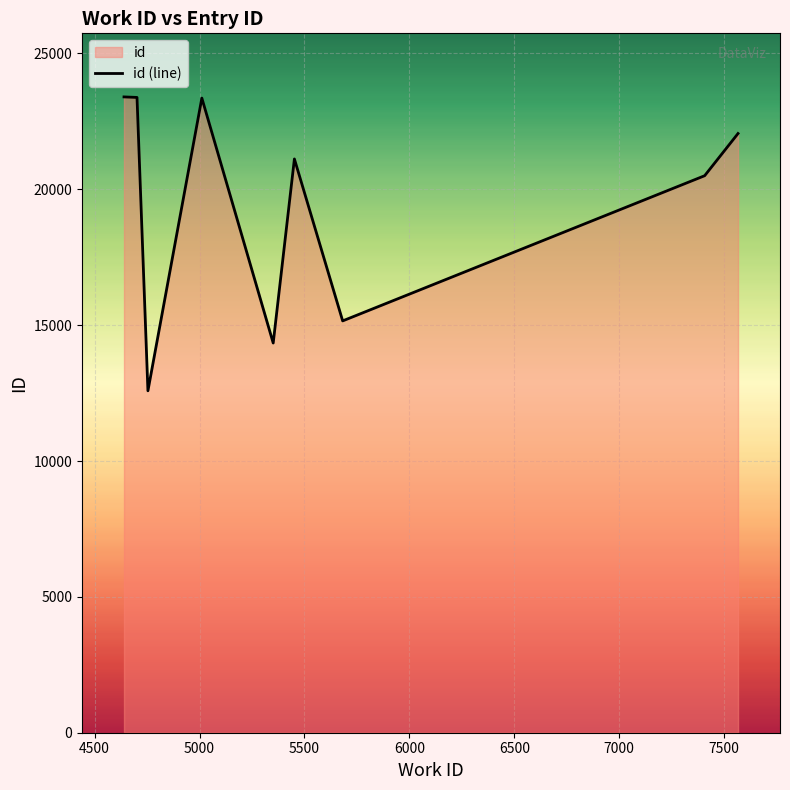

What is the smallest value displayed?

12584